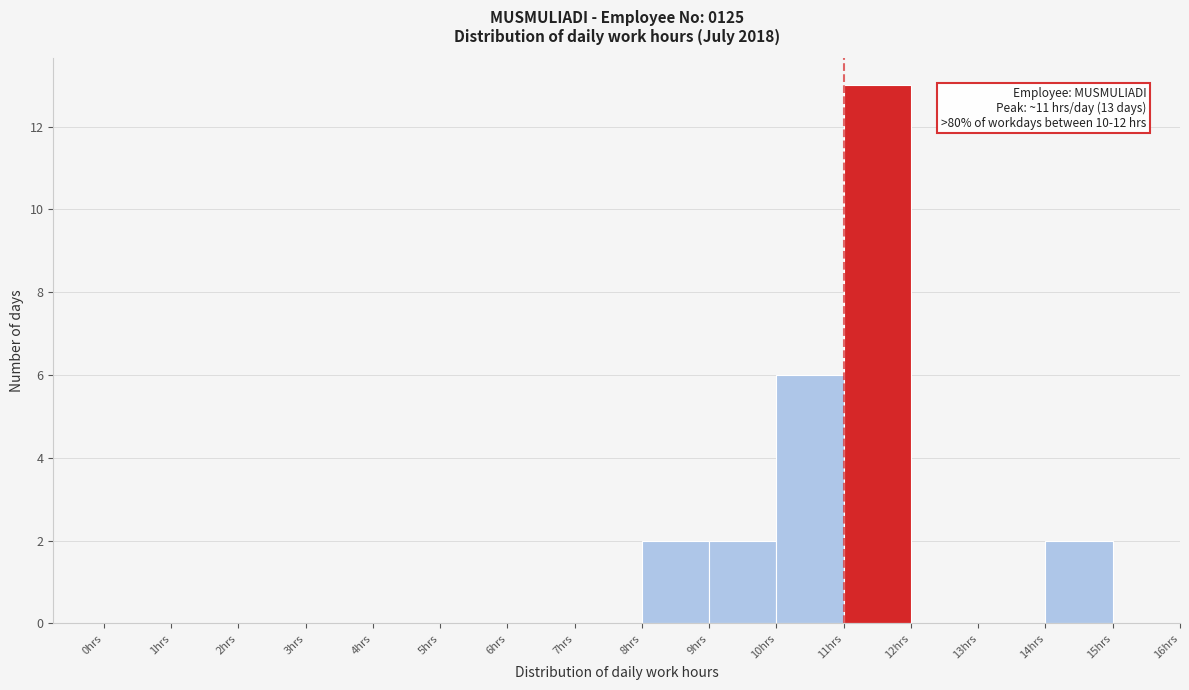

Which range on the x-axis has the tallest bar?

11 to 12